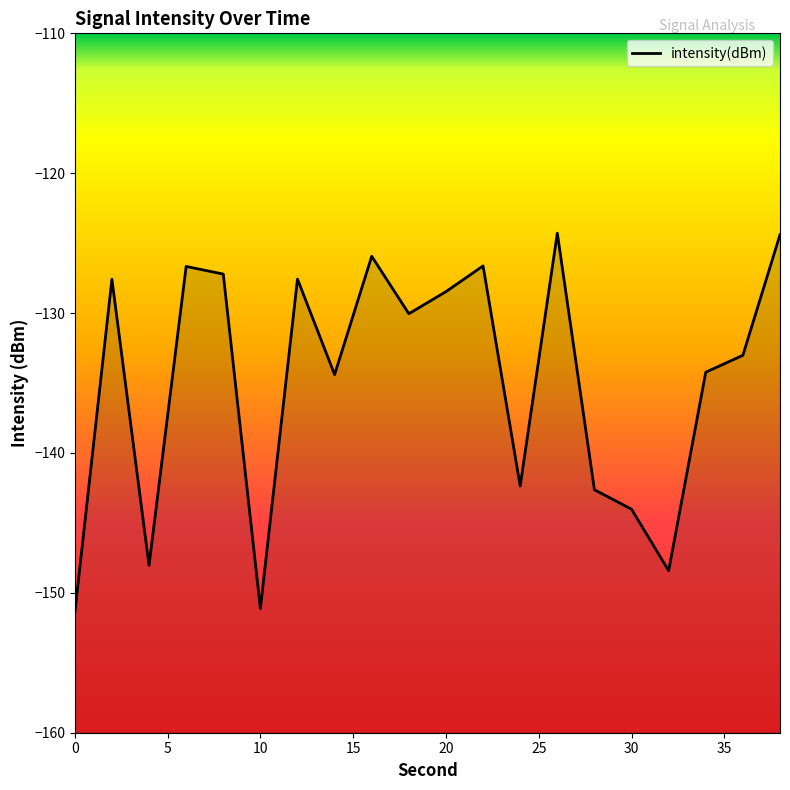

Which label corresponds to the largest value in the chart?

26